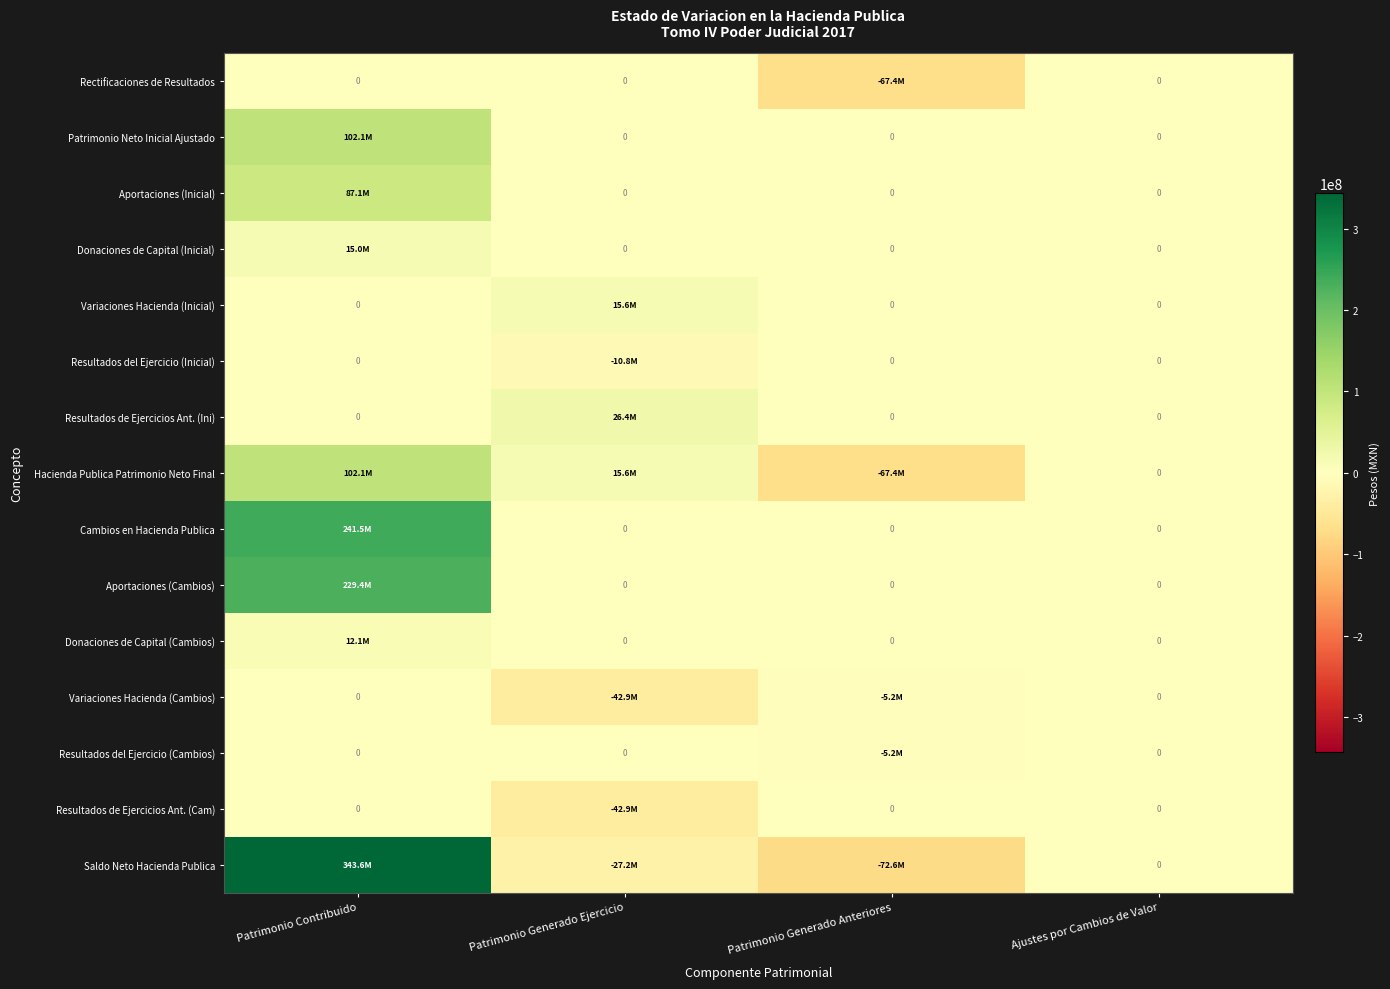

Is it true that Saldo Neto Hacienda Publica equals -276169090.2 at Ajustes por Cambios de Valor?

False